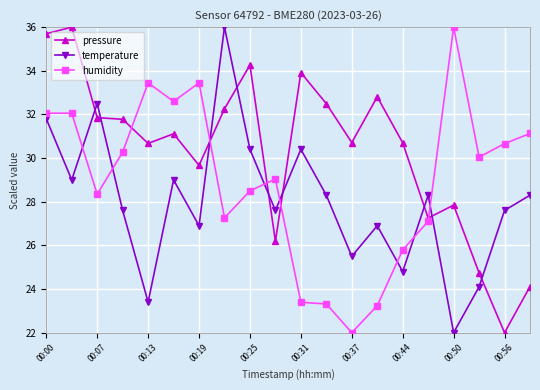

What are all the series names shown in the legend?

pressure, temperature, humidity